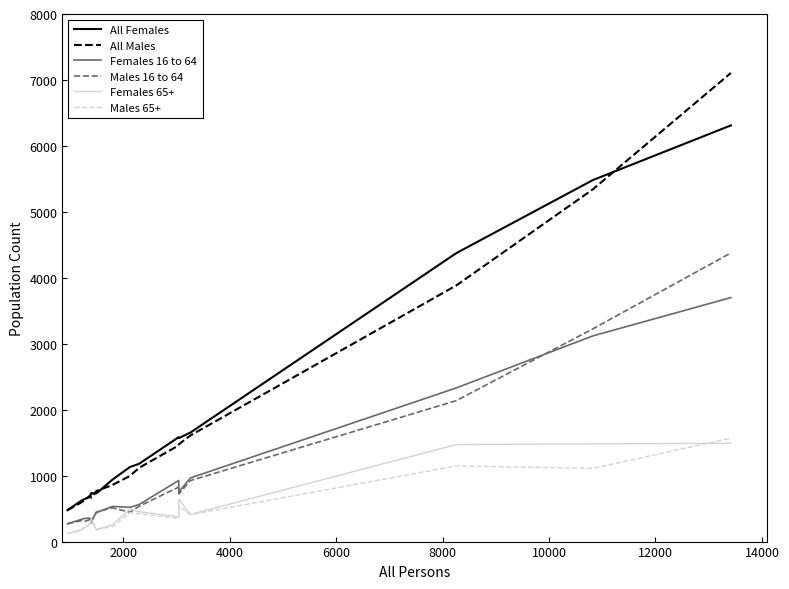

Which series has the widest spread of values?

All Males